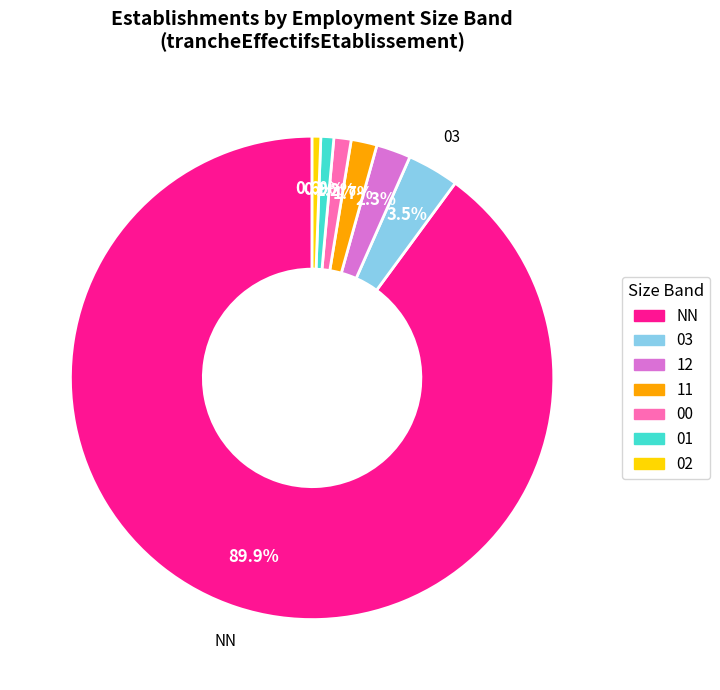

Does any single category account for the majority?

Yes